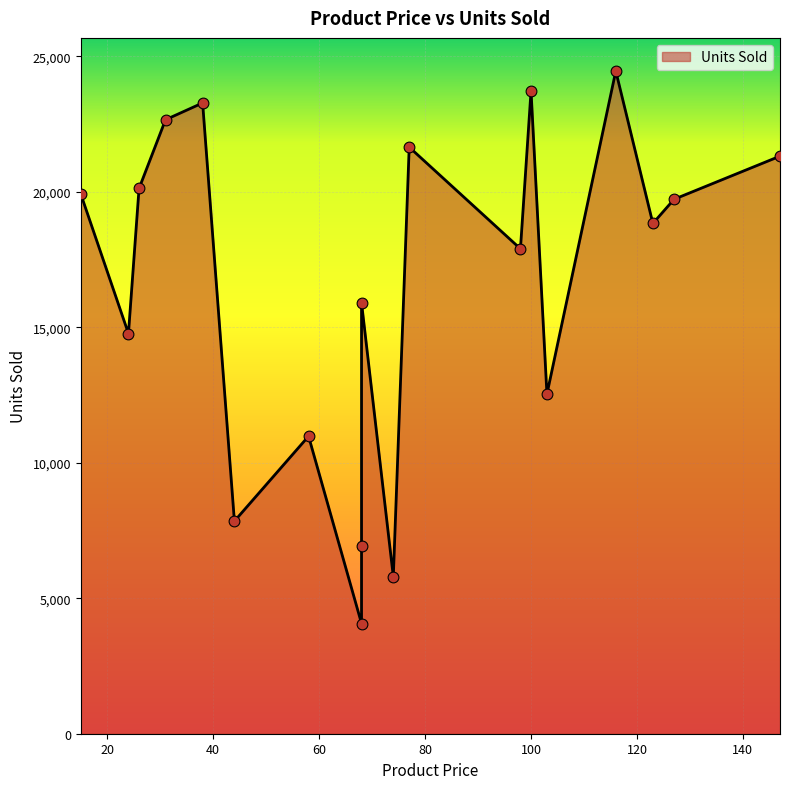

What is the ratio of the value at 68 to the value at 103?

1.3